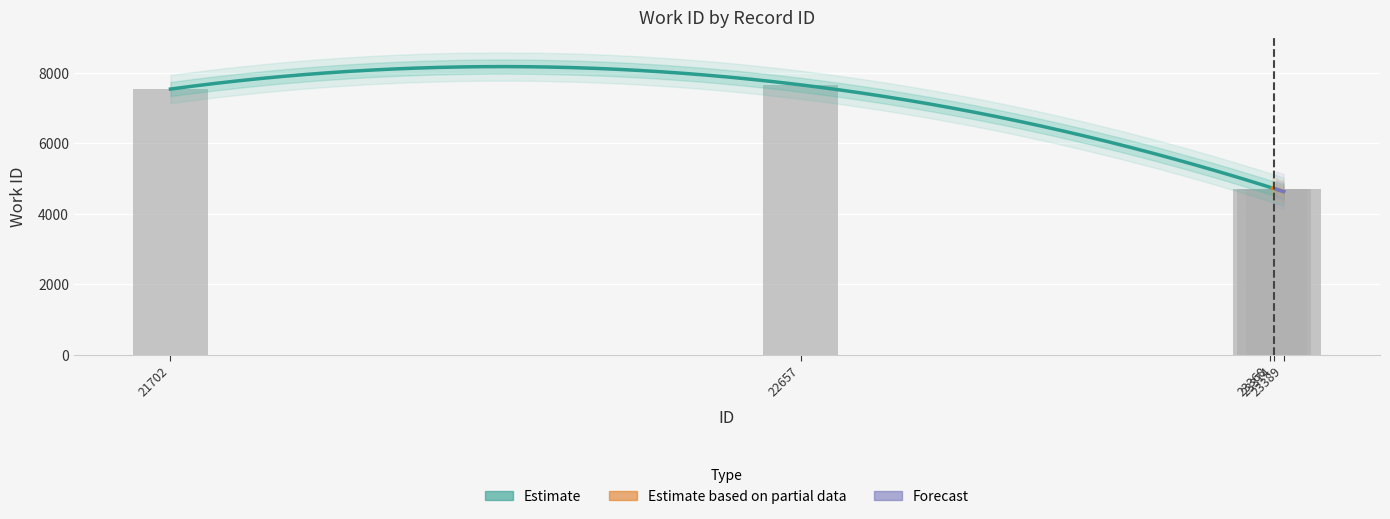

What is the value of the 5th bar from the left?

4702